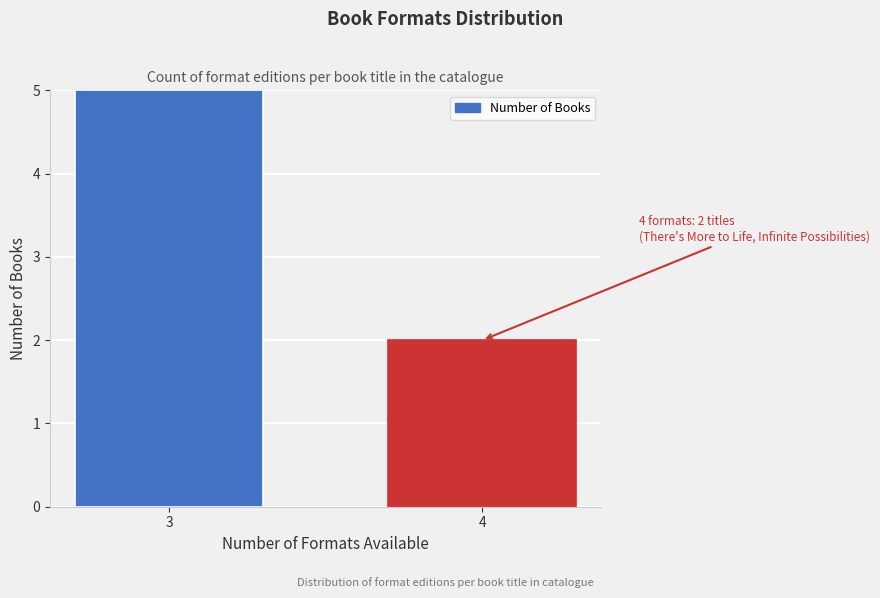

Reading left to right, extract all data points from this chart.

3=5	4=2